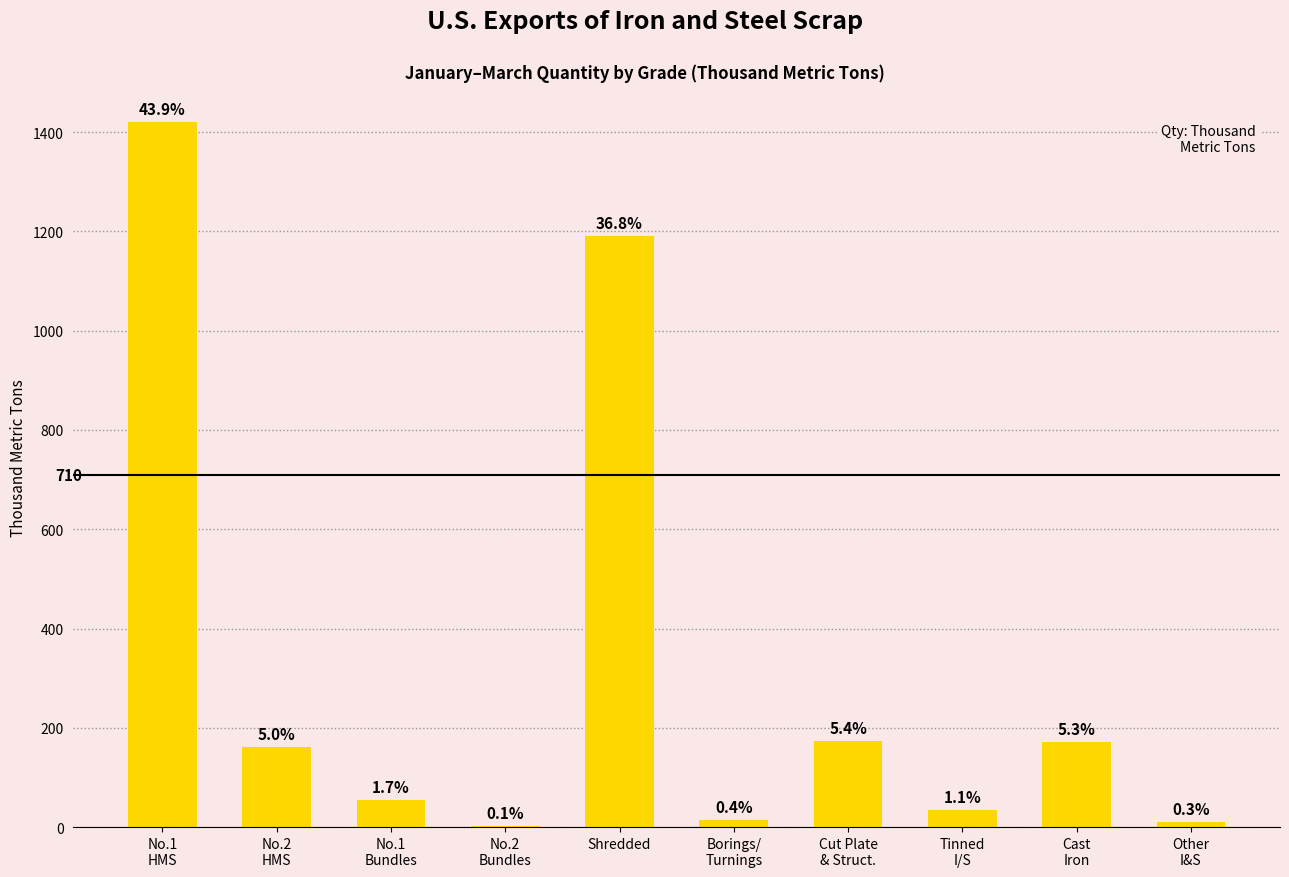

Which has a higher value, Other
I&S or No.2
HMS?

No.2
HMS